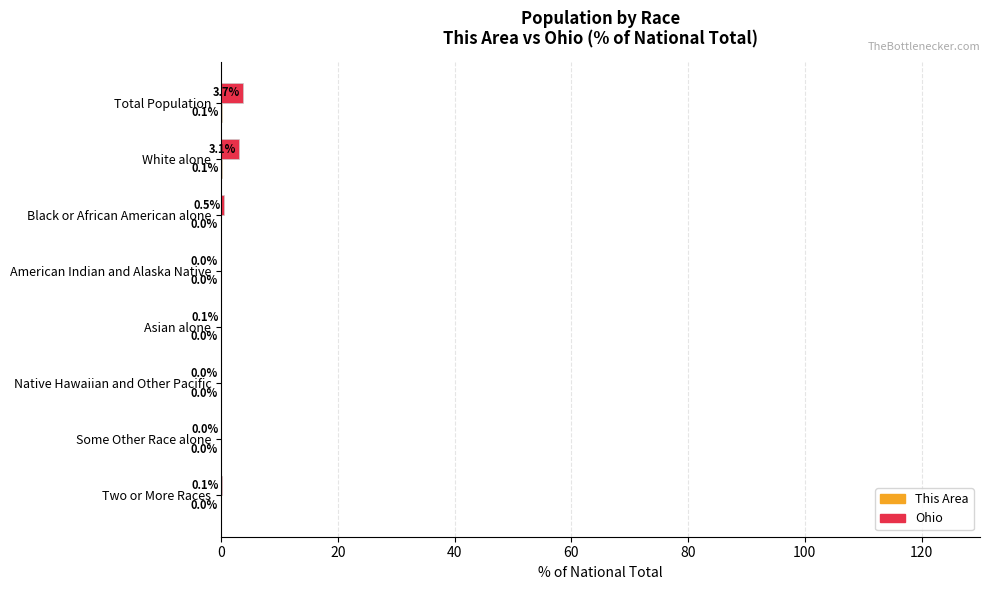

At which label does Ohio reach its peak?

Total Population